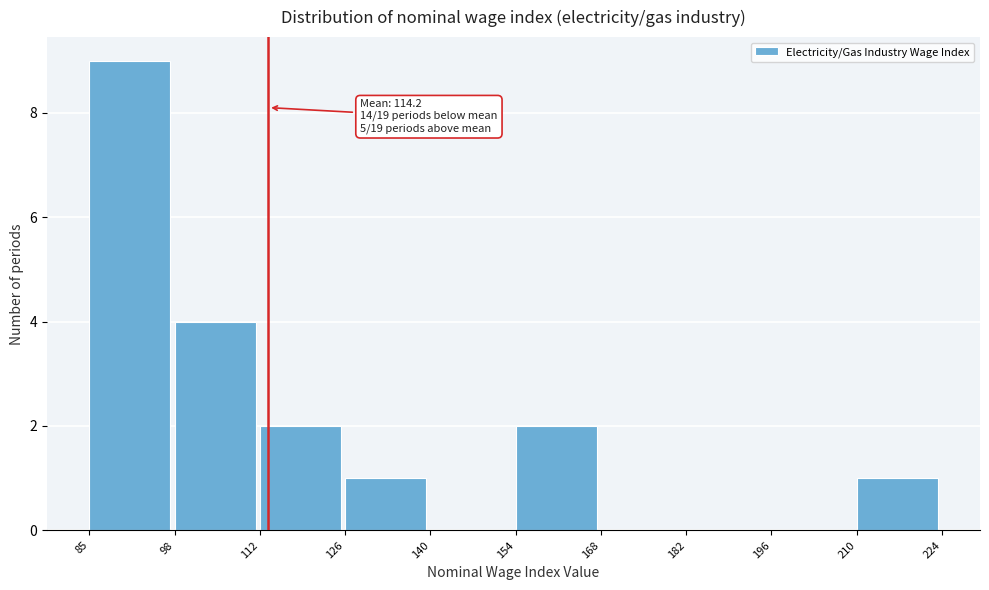

Over which range of the x-axis is the bar tallest?

85 to 98